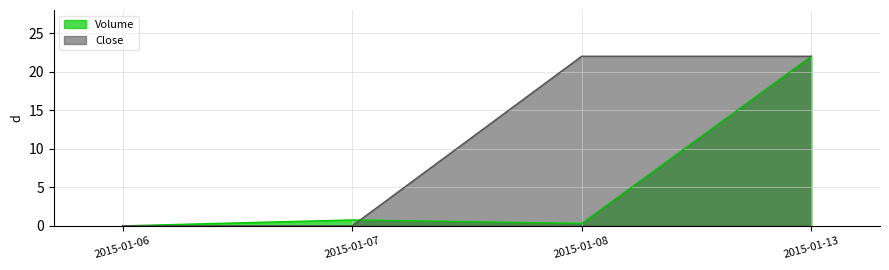

Does the chart have visible grid lines?

Yes